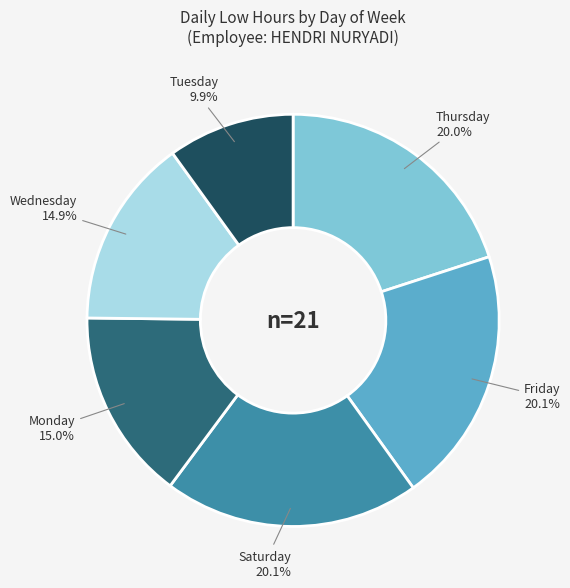

Does any single category account for the majority?

No